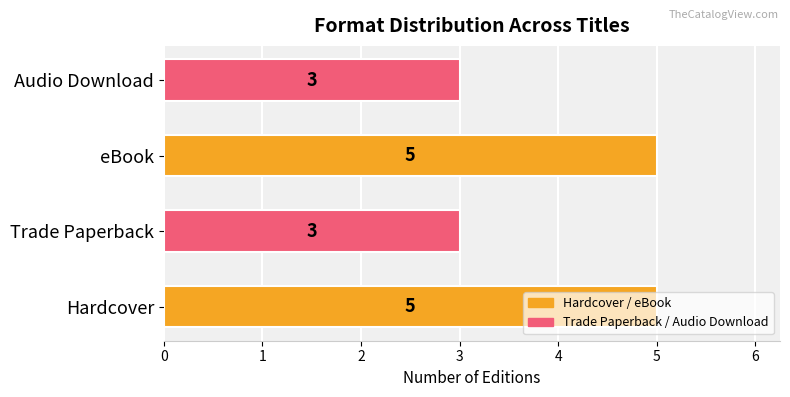

The value at eBook is 5. True or false?

True